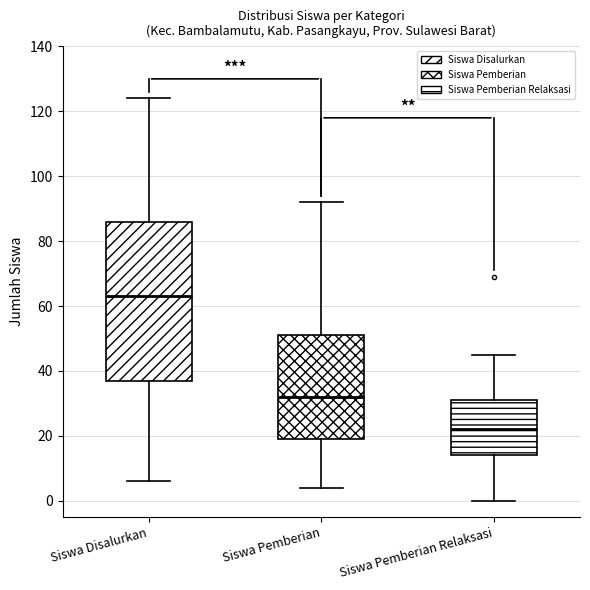

Reading left to right, read every box against the y-axis: the position of its median line, the range the box covers, and the ends of its whiskers. The values are not printed on the chart, so give them approximately, as read against the axis.

Siswa Disalurkan: median 64, box 38 to 86, whiskers 6 to 124
Siswa Pemberian: median 32, box 20 to 52, whiskers 4 to 92
Siswa Pemberian Relaksasi: median 22, box 14 to 32, whiskers 0 to 46